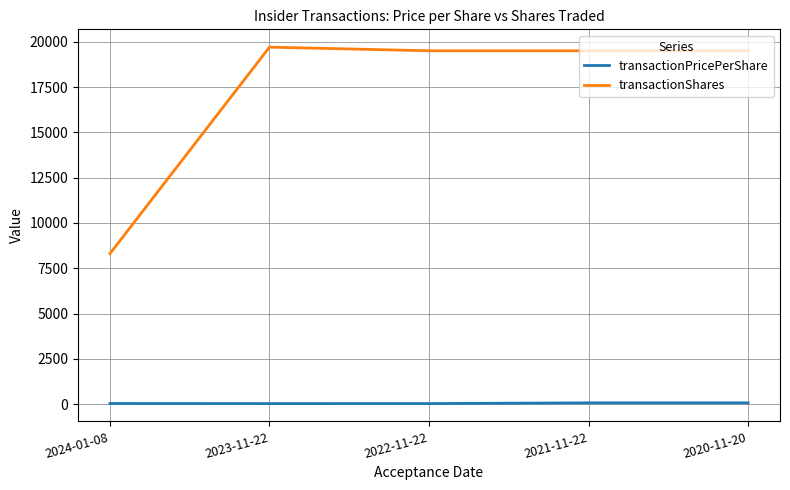

What position from the left is 2023-11-22?

2